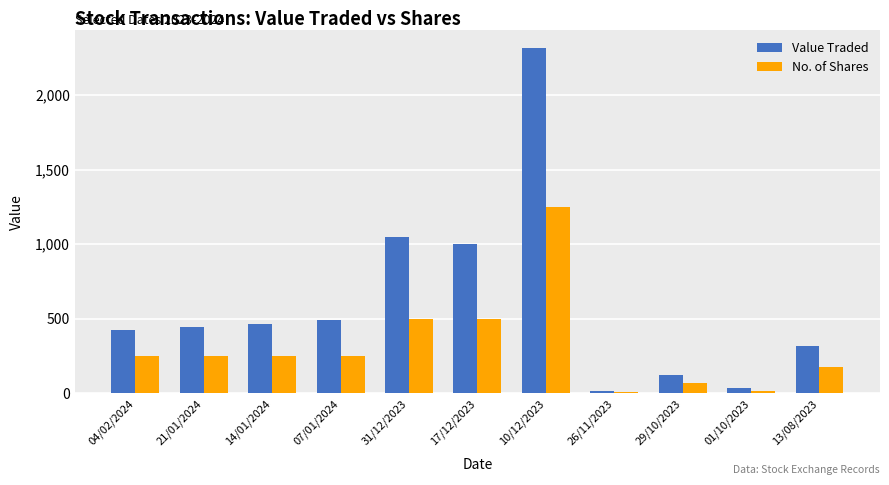

List the series in order of their overall mean, highest first.

Value Traded, No. of Shares